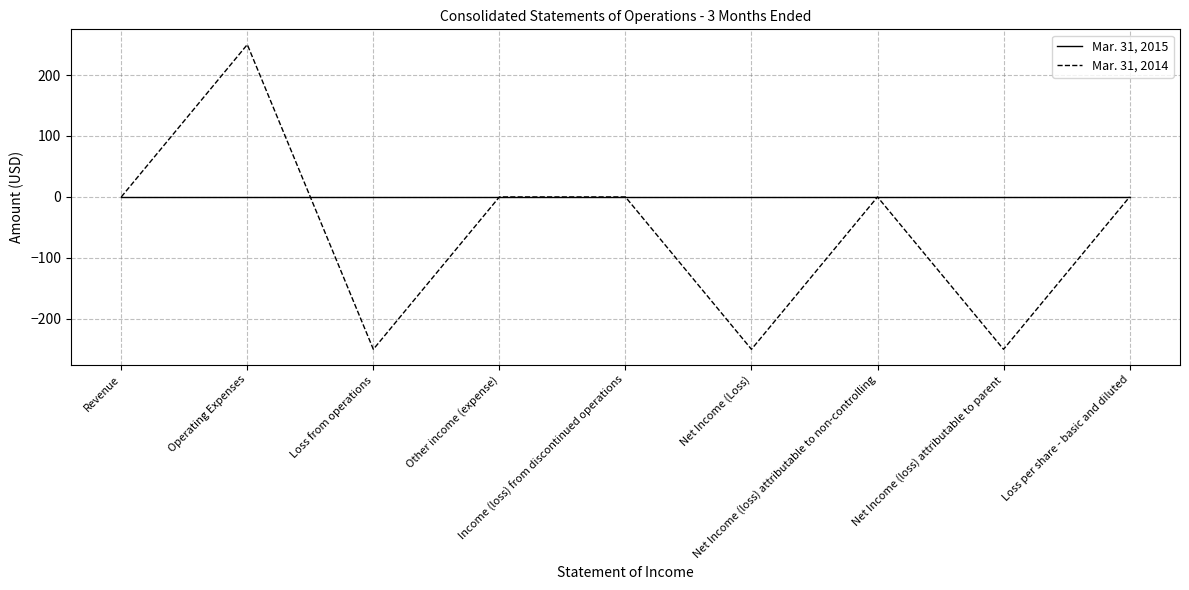

Which series has the largest range (max minus min)?

Mar. 31, 2014